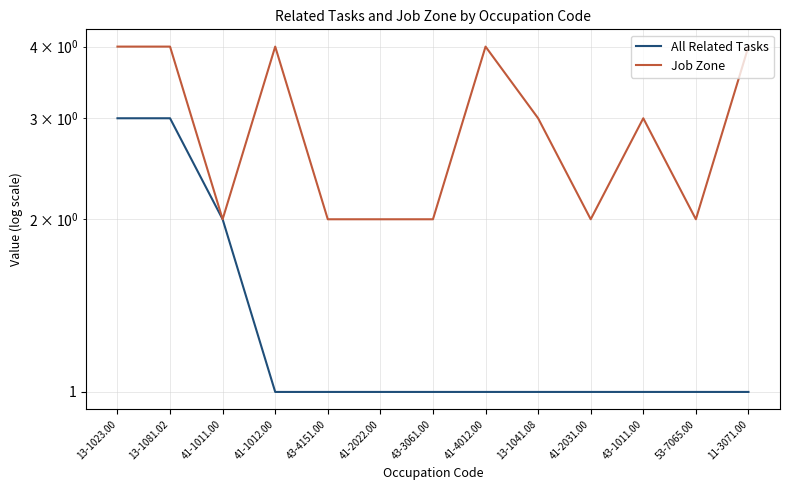

Count the number of data series in this chart.

2